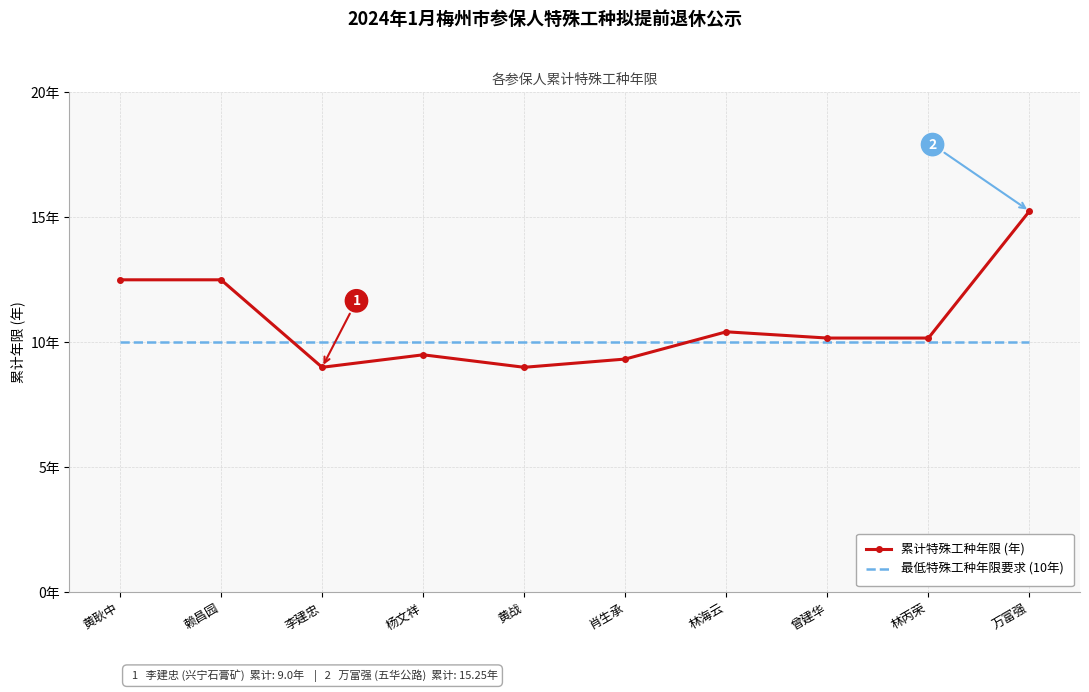

What are all the series names shown in the legend?

累计特殊工种年限 (年), 最低特殊工种年限要求 (10年)